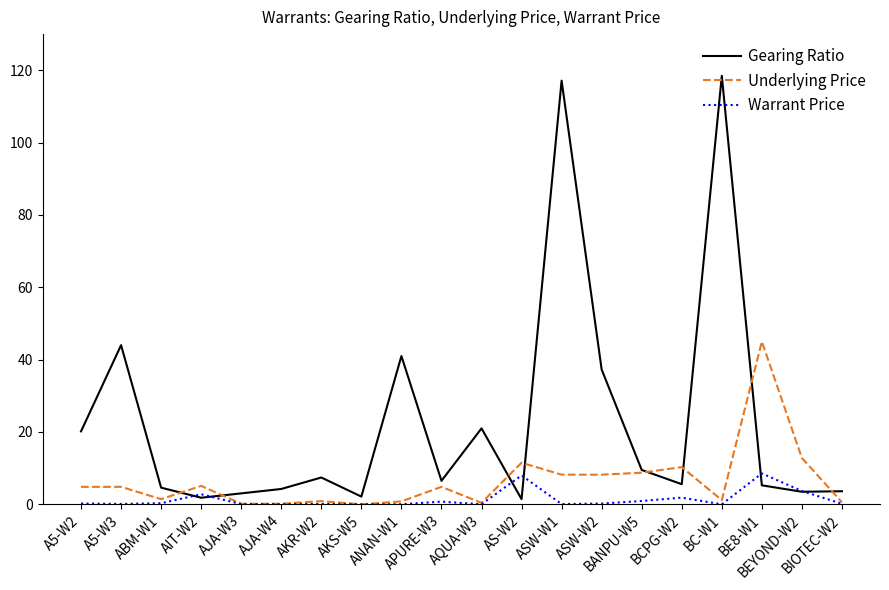

What is the highest value of the Warrant Price series?

8.6